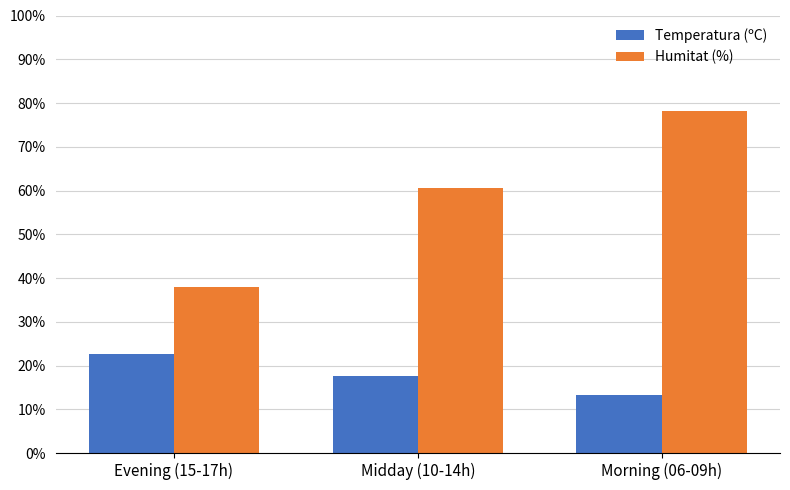

At which category does the chart reach its peak across all series?

Morning (06-09h)